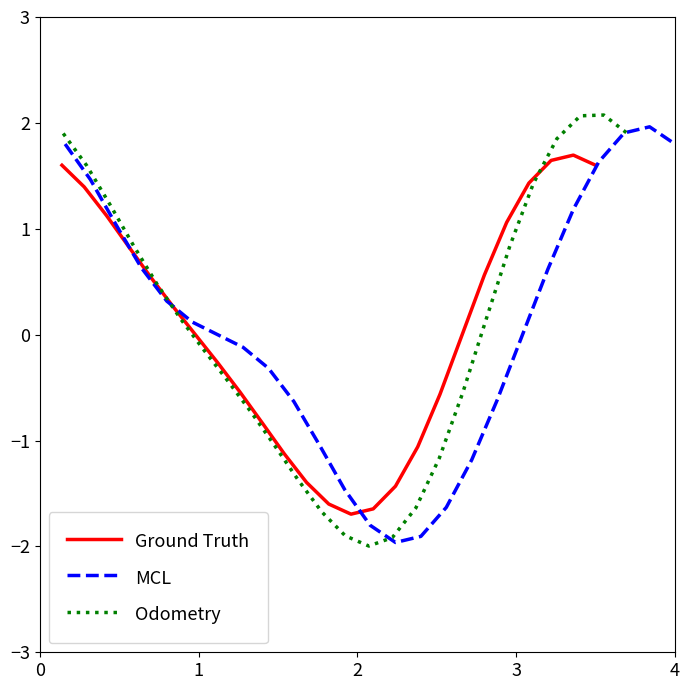

What is the highest value of the Ground Truth series?

1.7